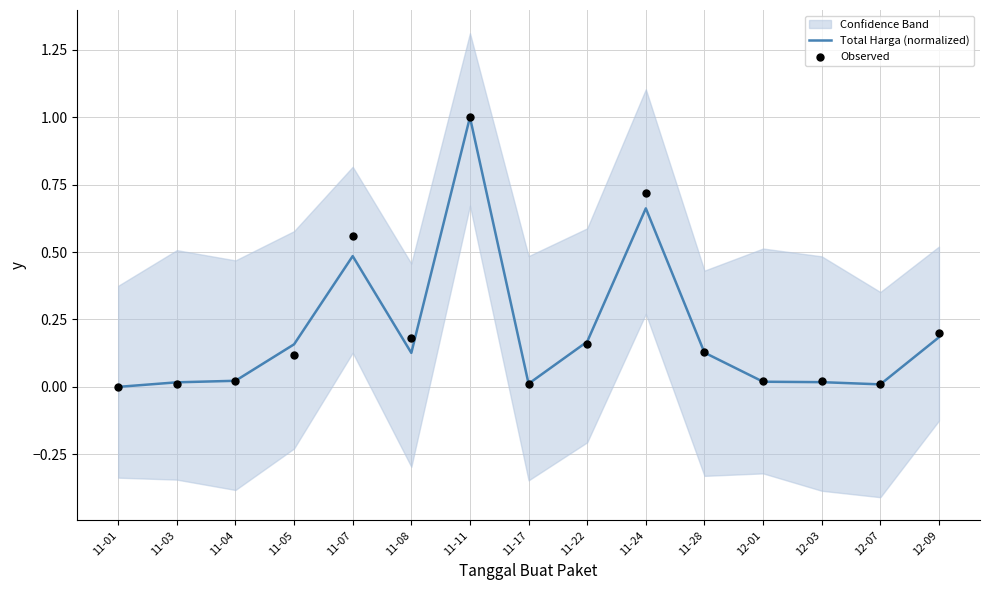

At which category is the sum across all series the highest?

11-11